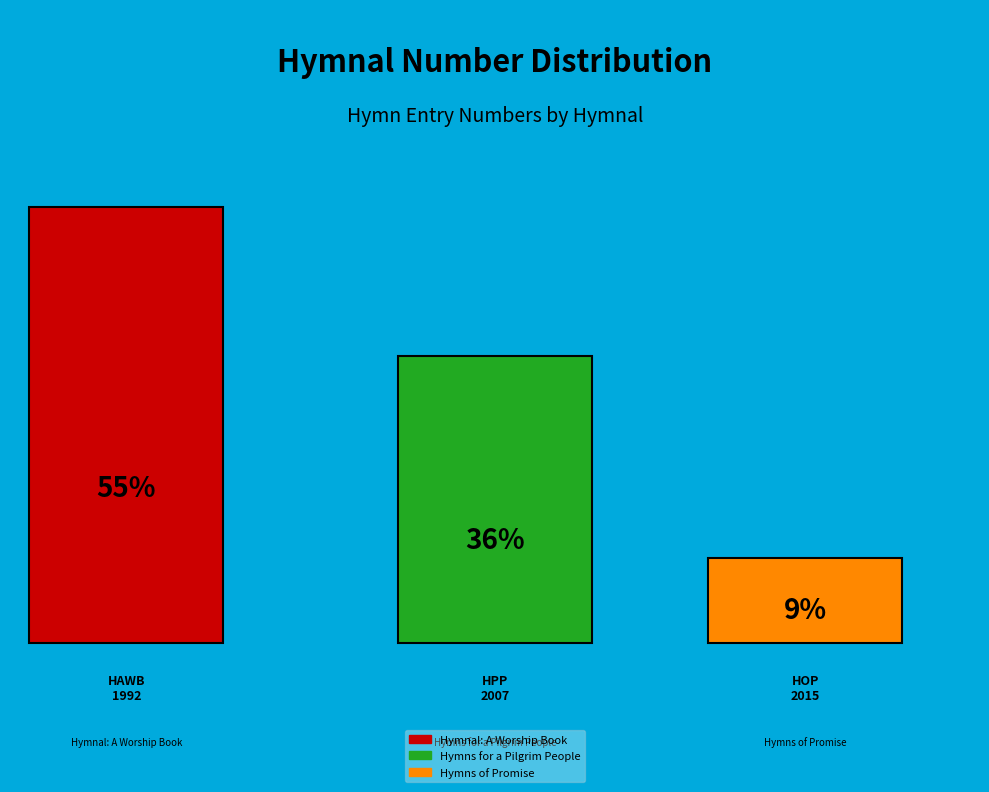

Do Hymns for a Pilgrim People and Hymnal: A Worship Book together represent more than half of the pie?

Yes